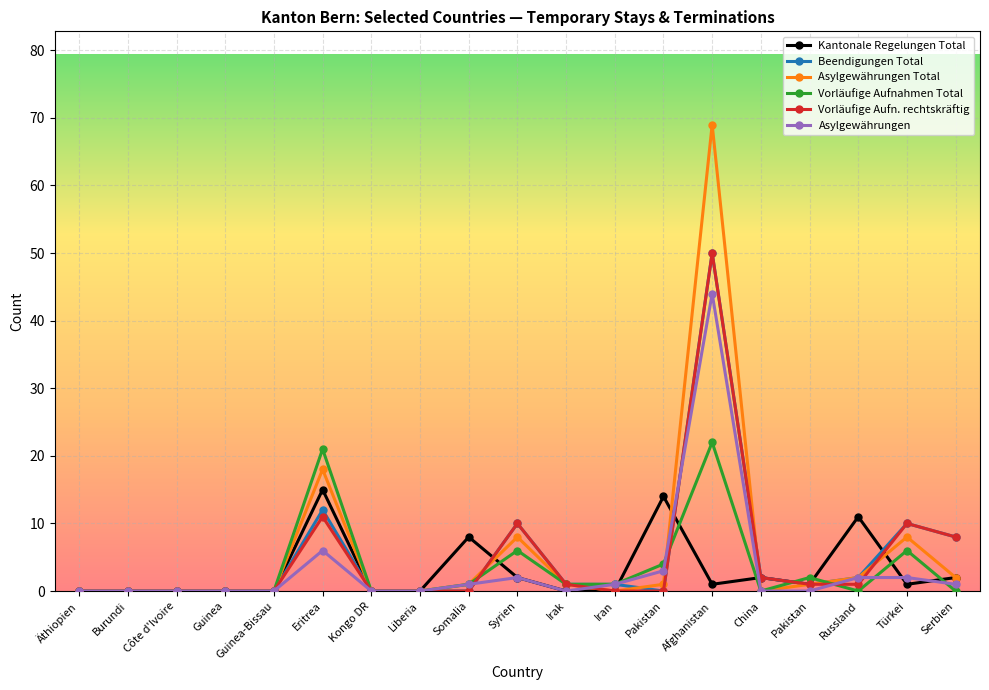

Is this an area chart (filled region under the line)?

No